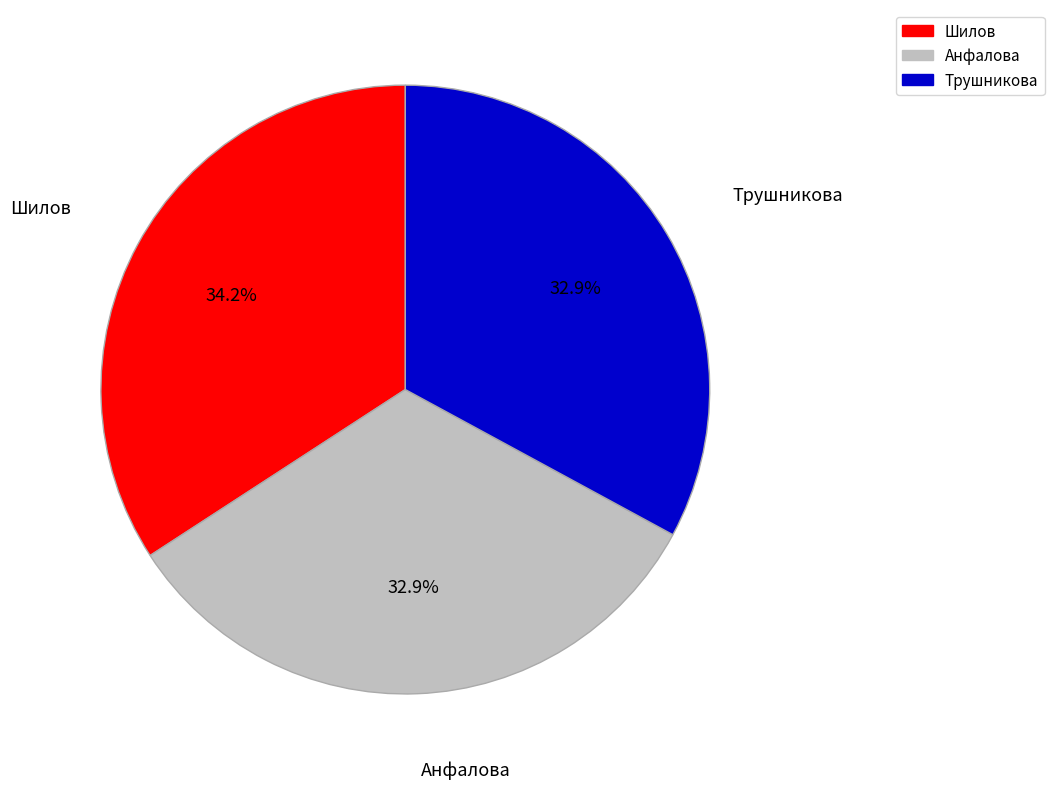

Does Анфалова account for over 50% of the chart?

No